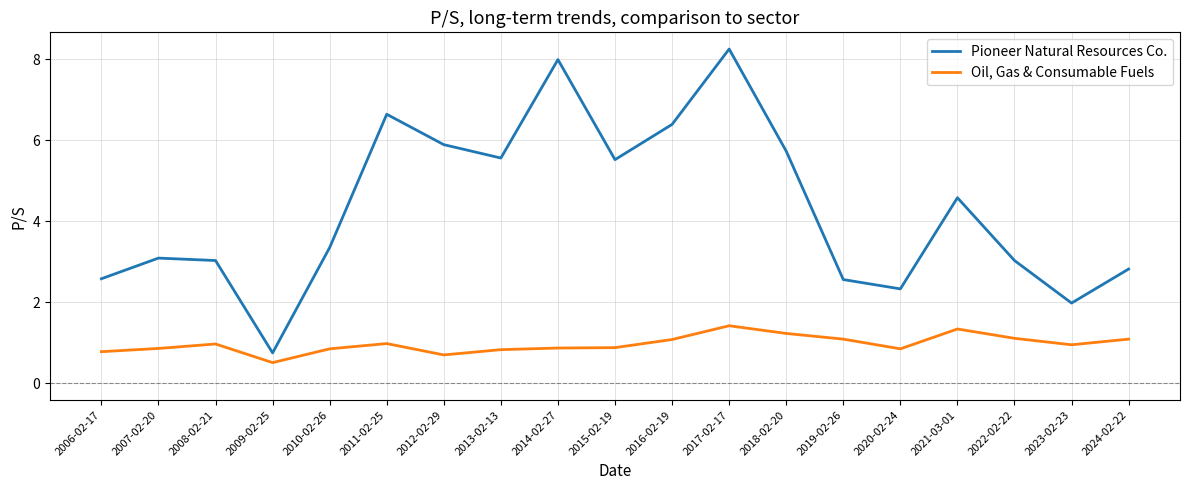

True or false: Pioneer Natural Resources Co. and Oil, Gas & Consumable Fuels intersect in this chart.

False